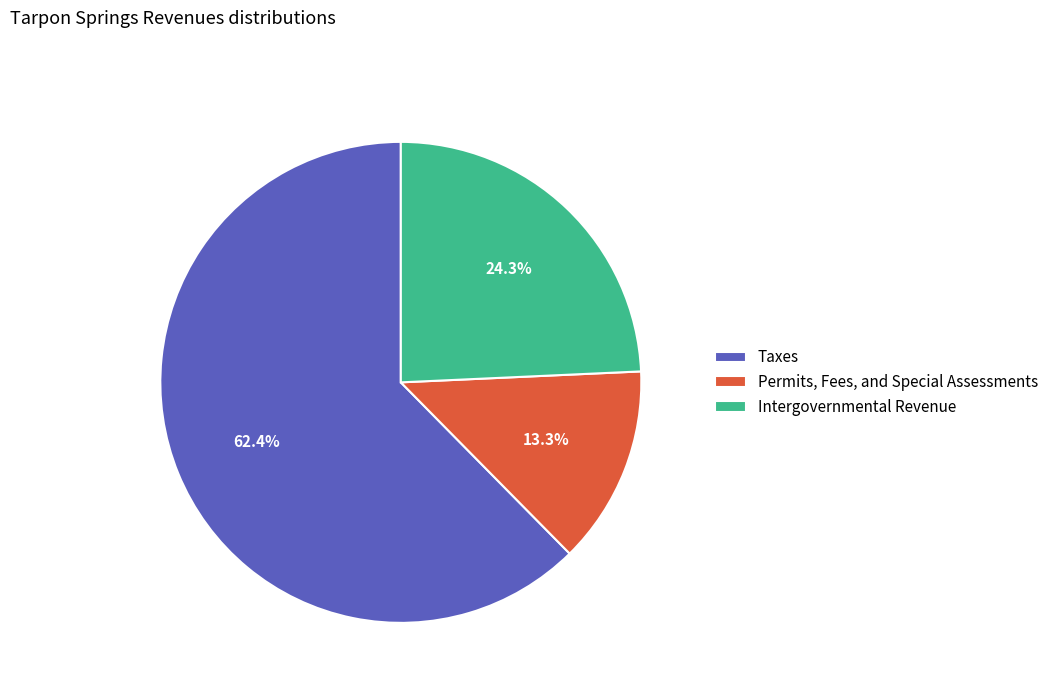

To the nearest percent, what portion does Permits, Fees, and Special Assessments represent?

13%